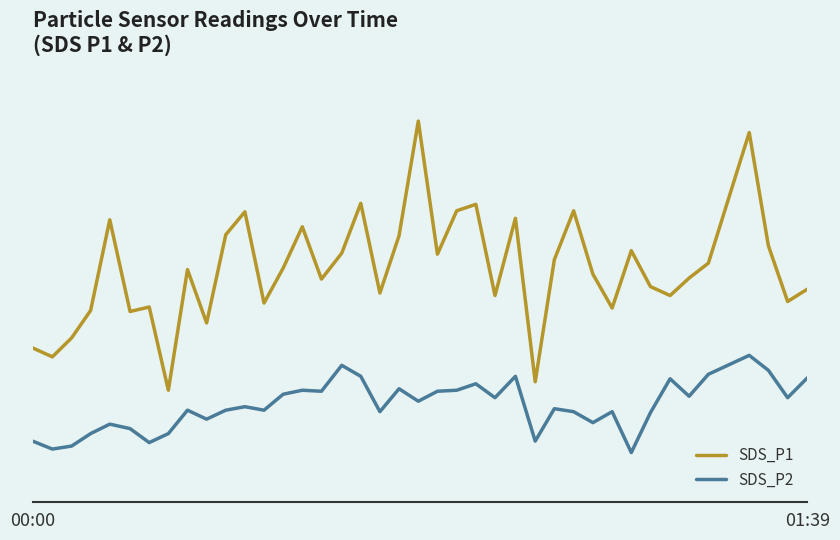

What is the minimum value for SDS_P2?

6.2